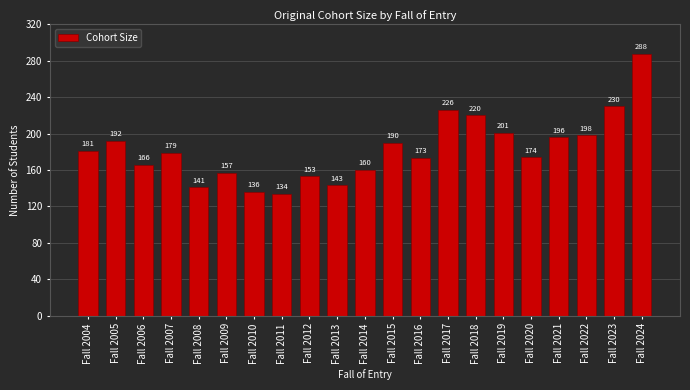

Reading left to right, what are all the values shown in this chart?

Fall 2004=181	Fall 2005=192	Fall 2006=166	Fall 2007=179	Fall 2008=141	Fall 2009=157	Fall 2010=136	Fall 2011=134	Fall 2012=153	Fall 2013=143	Fall 2014=160	Fall 2015=190	Fall 2016=173	Fall 2017=226	Fall 2018=220	Fall 2019=201	Fall 2020=174	Fall 2021=196	Fall 2022=198	Fall 2023=230	Fall 2024=288